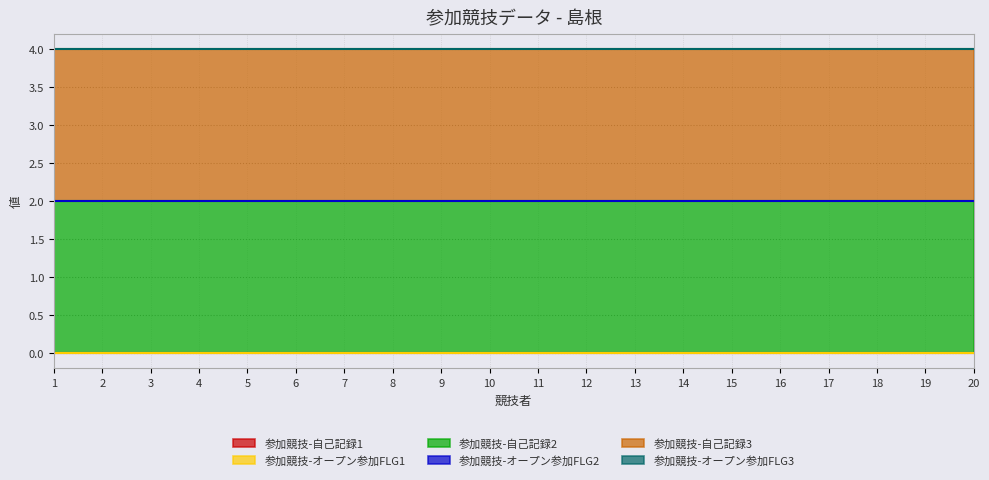

At which category does the chart reach its peak across all series?

1